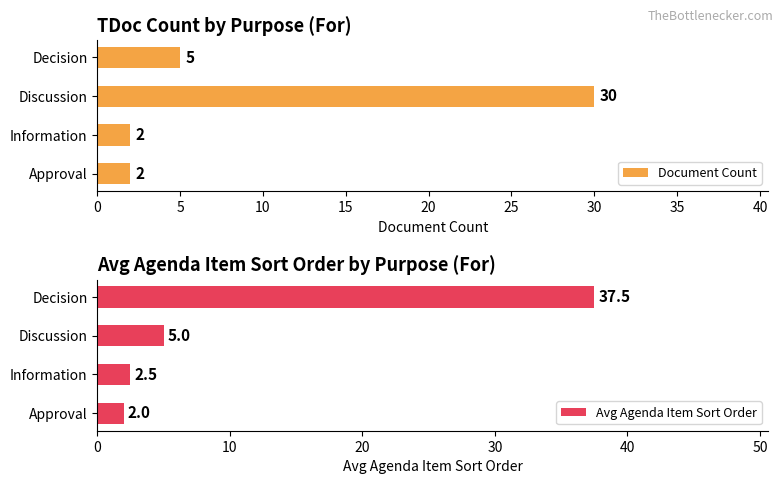

At which label does Document Count reach its peak?

Discussion